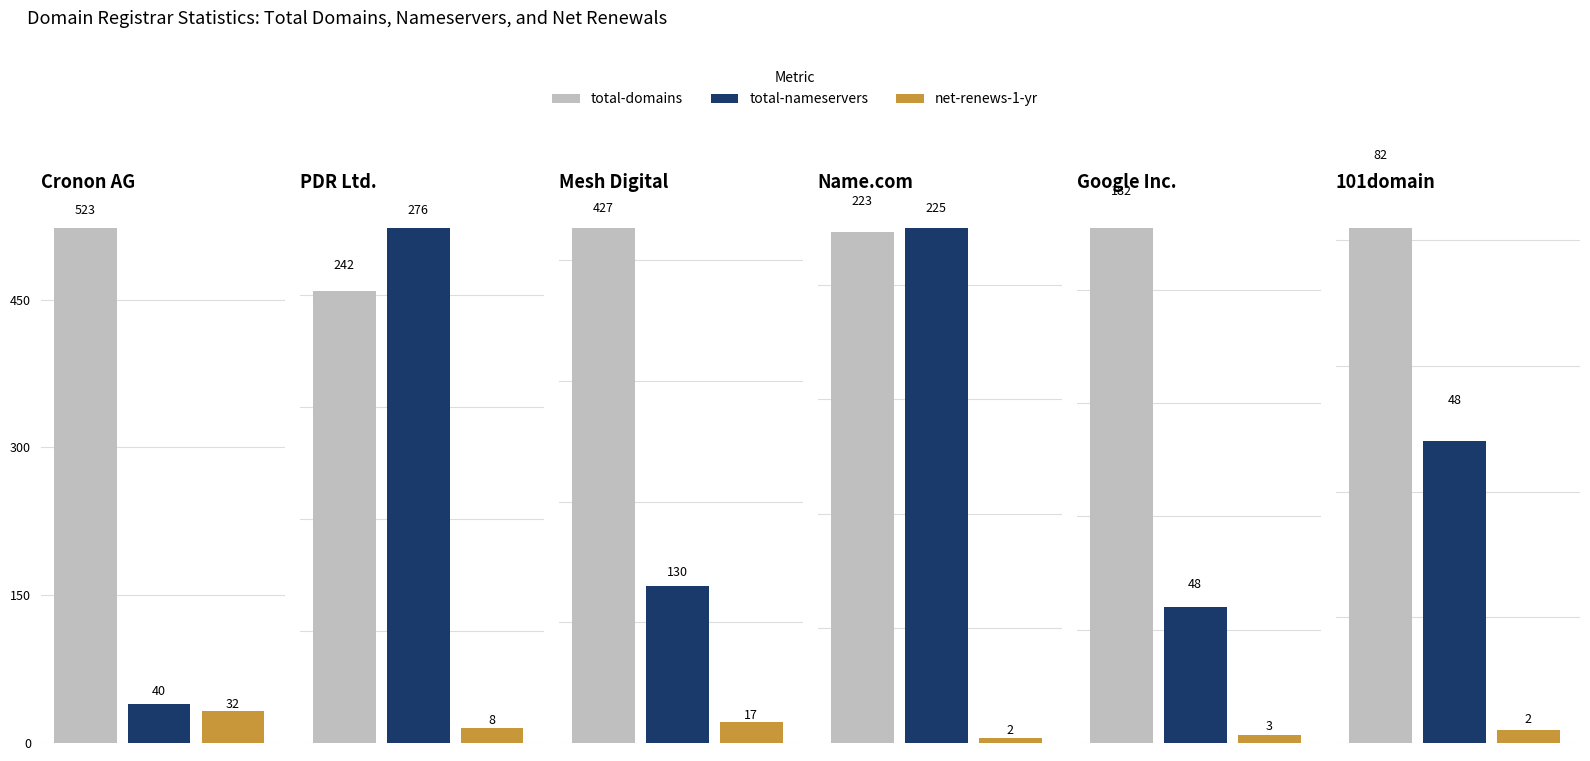

List the series in order of their overall mean, highest first.

total-domains, total-nameservers, net-renews-1-yr